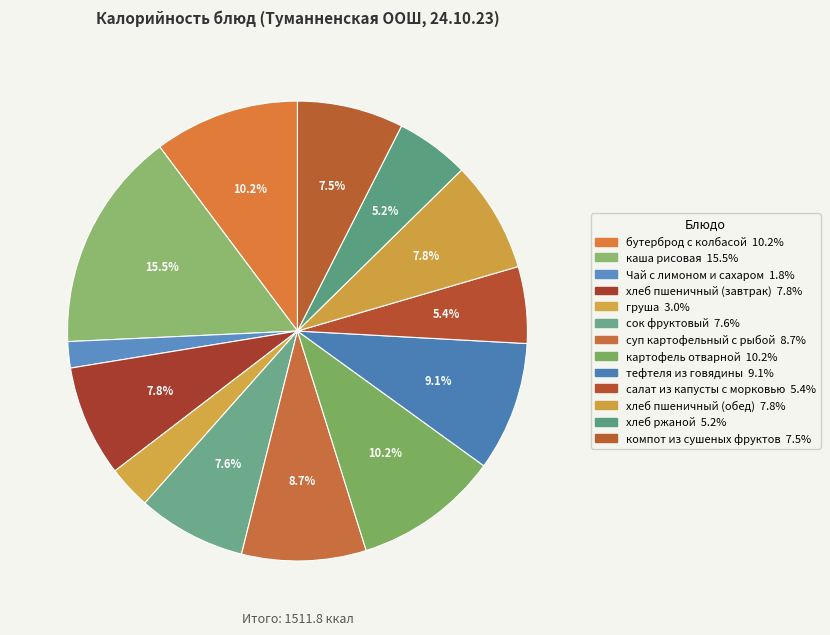

Is there any slice that represents more than half of the pie?

No